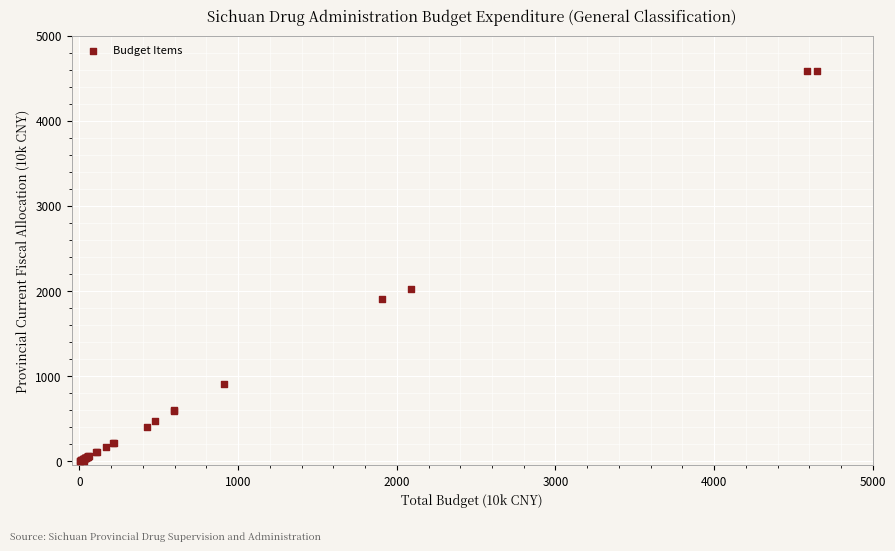

What Y value in the scatter plot is closest to 2292?

2025.9